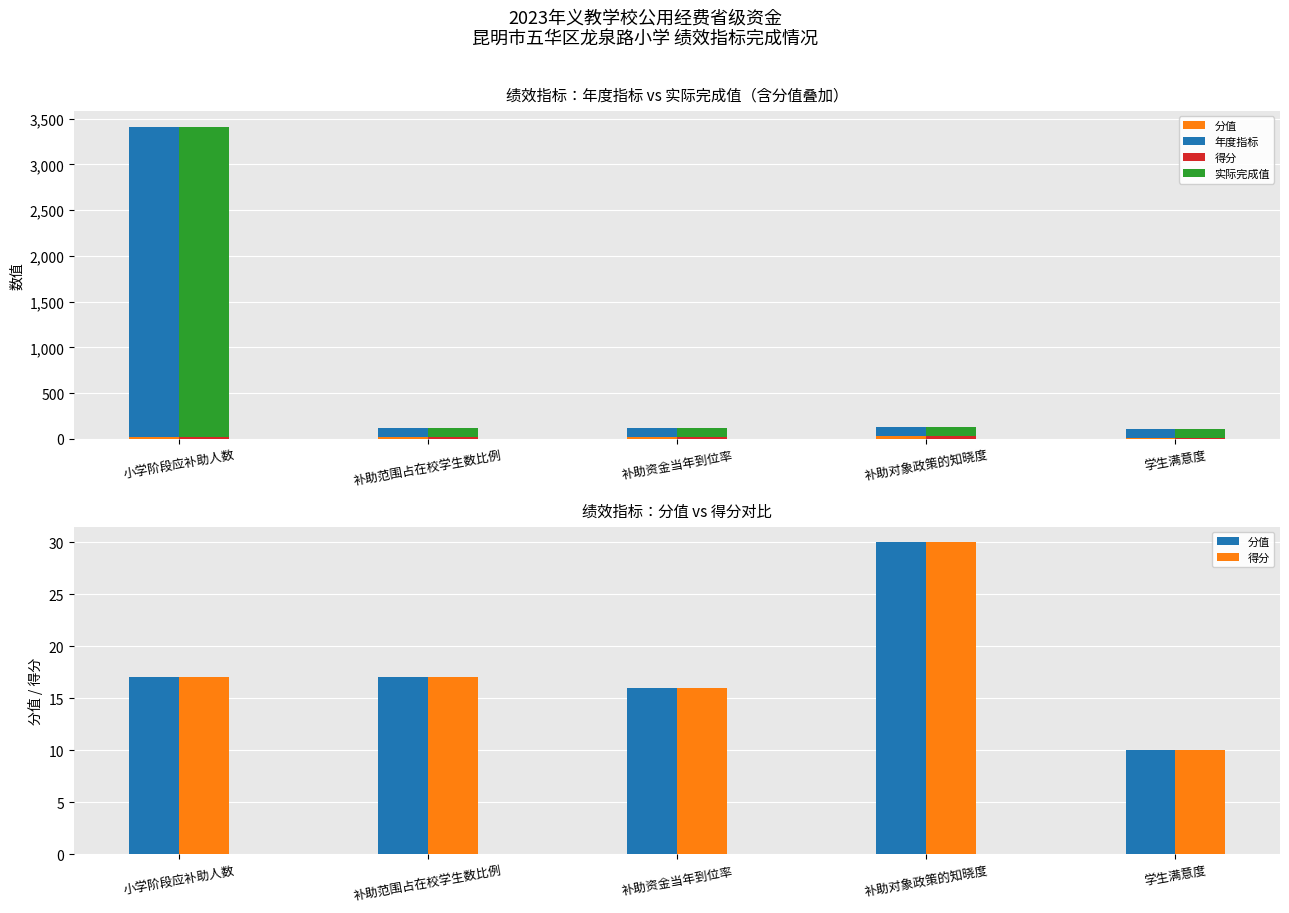

At which label is 年度指标 closest to 1746?

补助范围占在校学生数比例